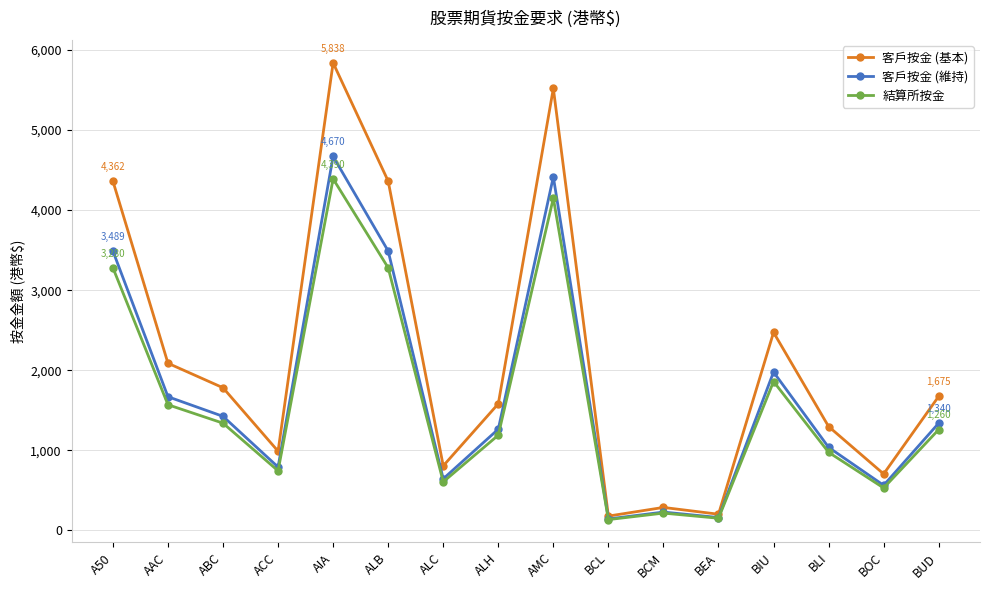

Which series has the widest spread of values?

客戶按金 (基本)